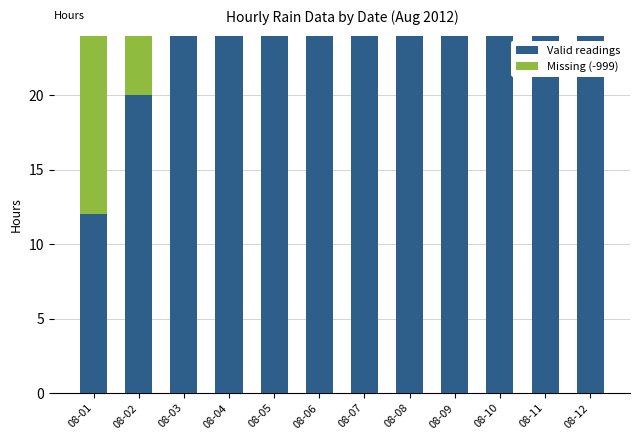

What is the sum of the Valid readings values at 08-07 and 08-03?

48